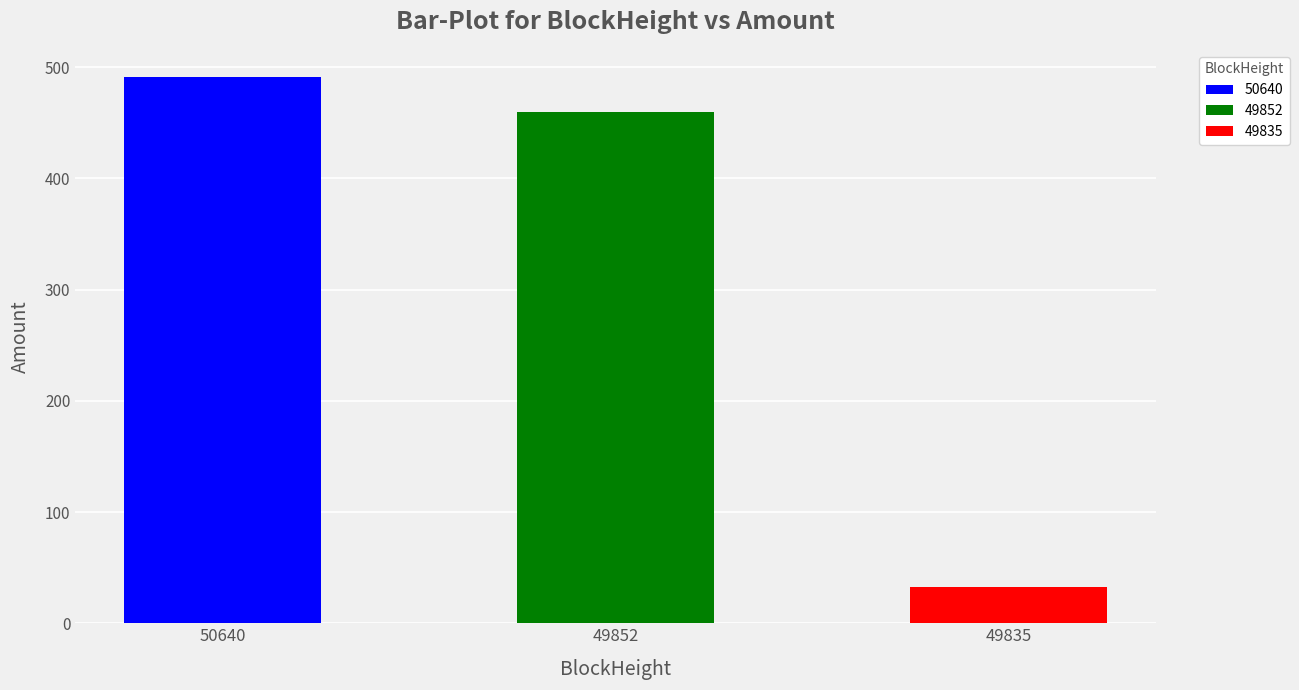

True or false: the data shows 32.4 at 49835.

True